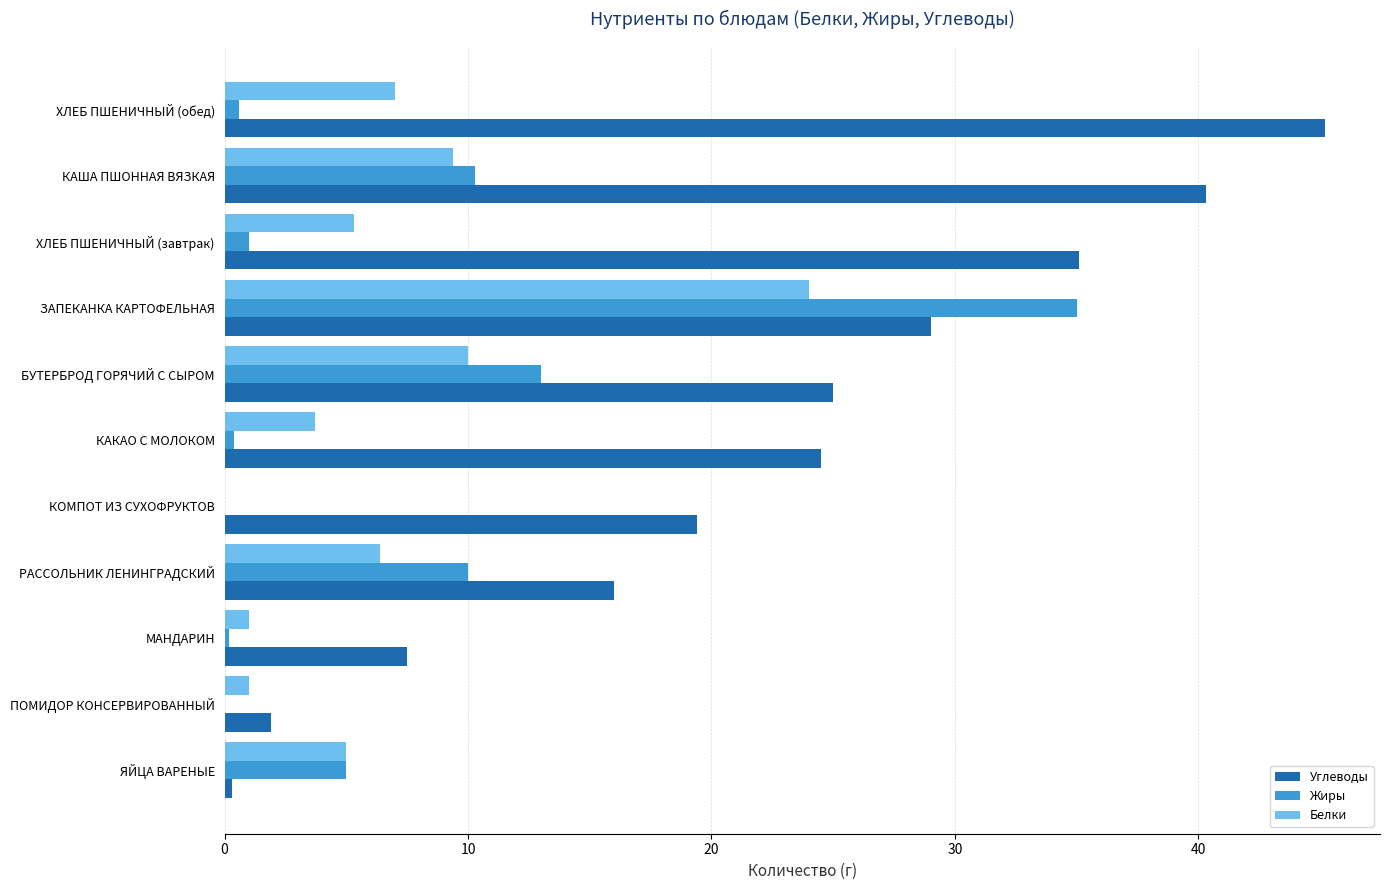

What is the average value of the Углеводы series?

22.2